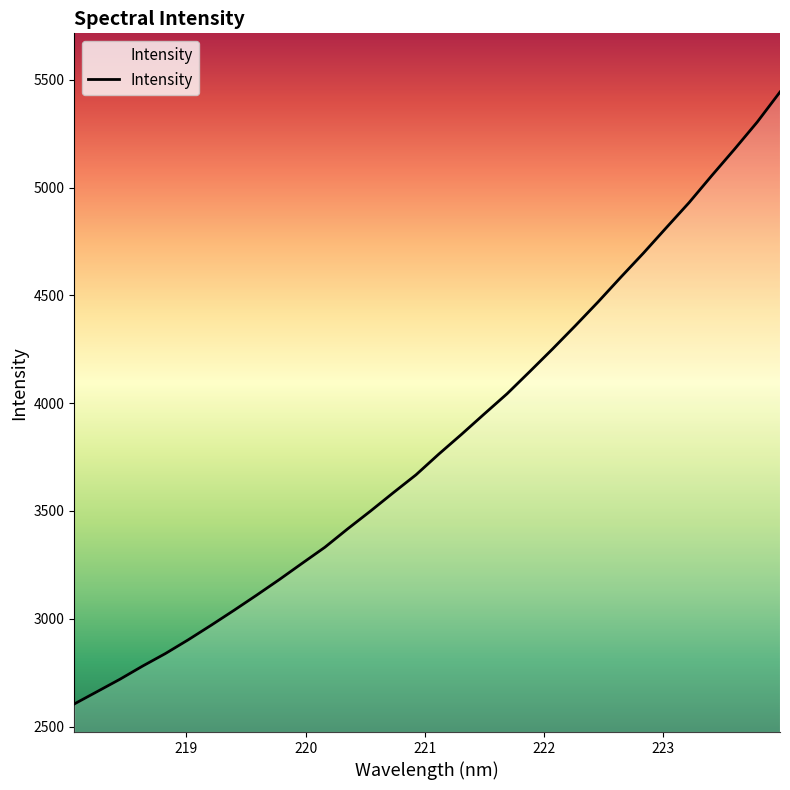

What is the minimum value shown in the chart?

2604.6